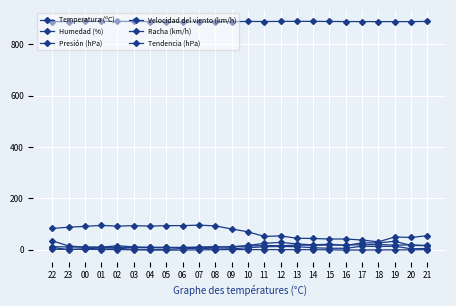

How many series are shown in this chart?

6